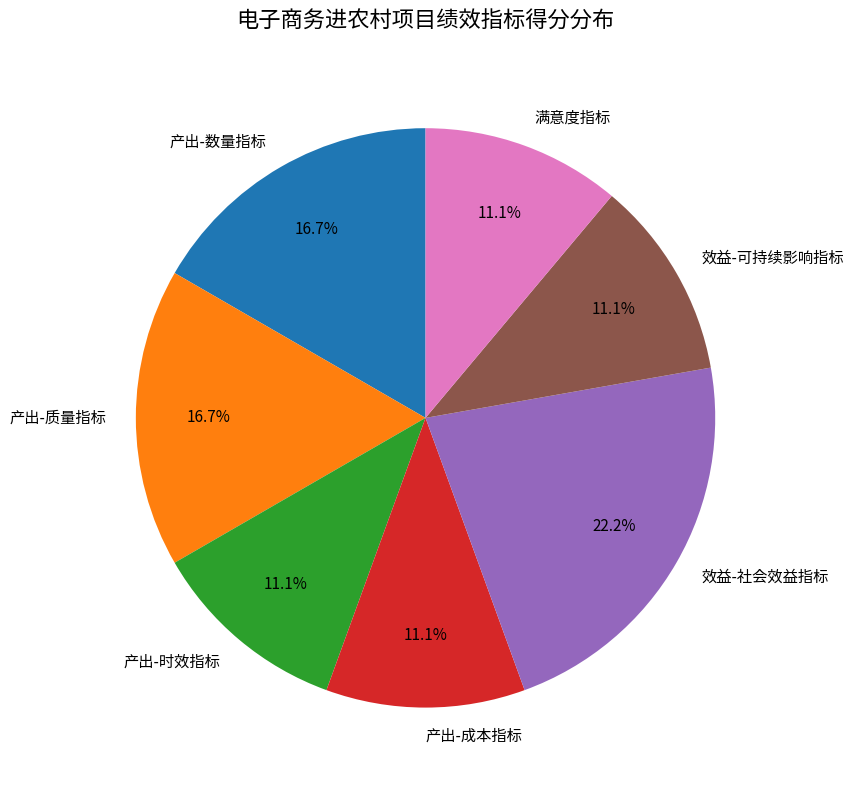

Approximately how many times larger is the value at 产出-成本指标 compared to 满意度指标?

1.0